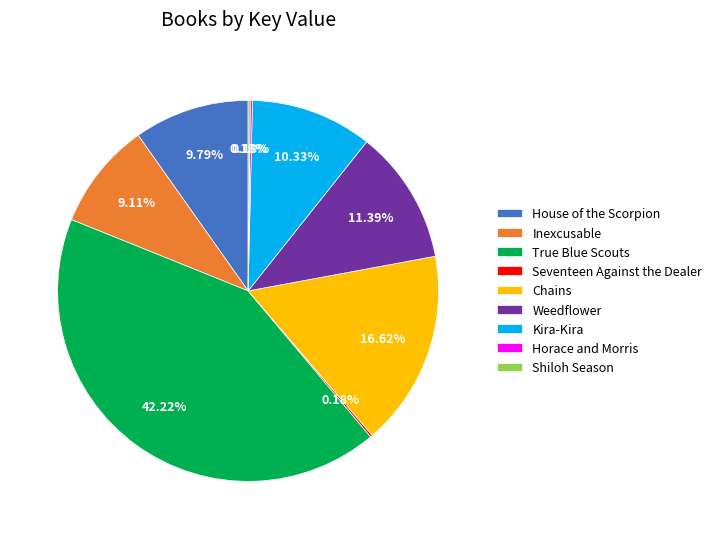

Is there any slice that represents more than half of the pie?

No